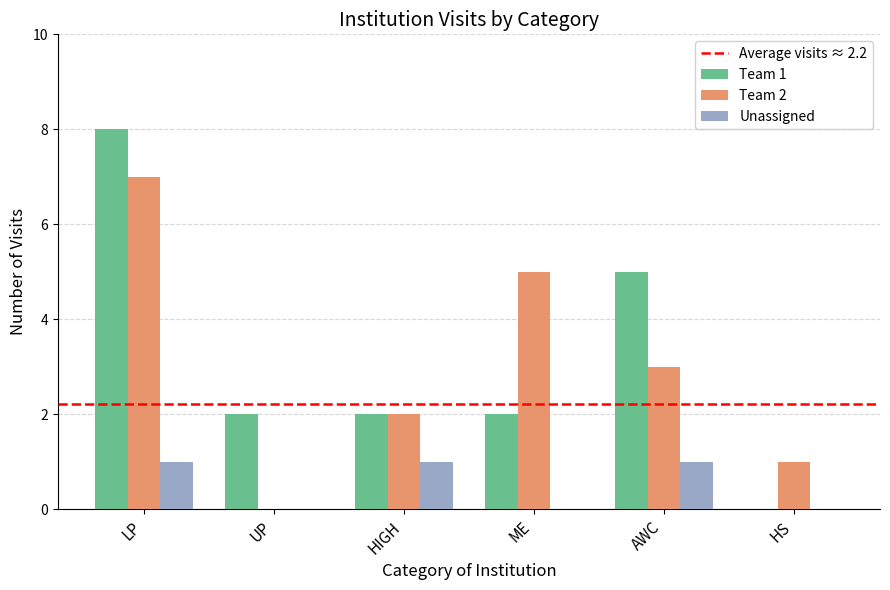

Is the value of Team 2 at HIGH greater than the value of Unassigned at LP?

Yes